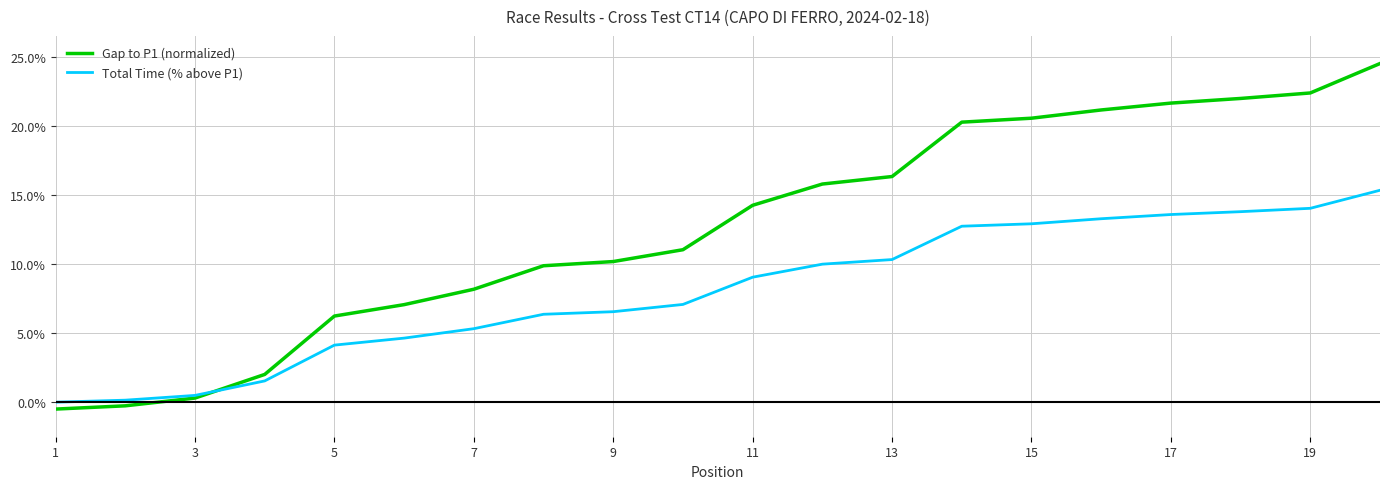

What is the smallest value displayed?

-0.5